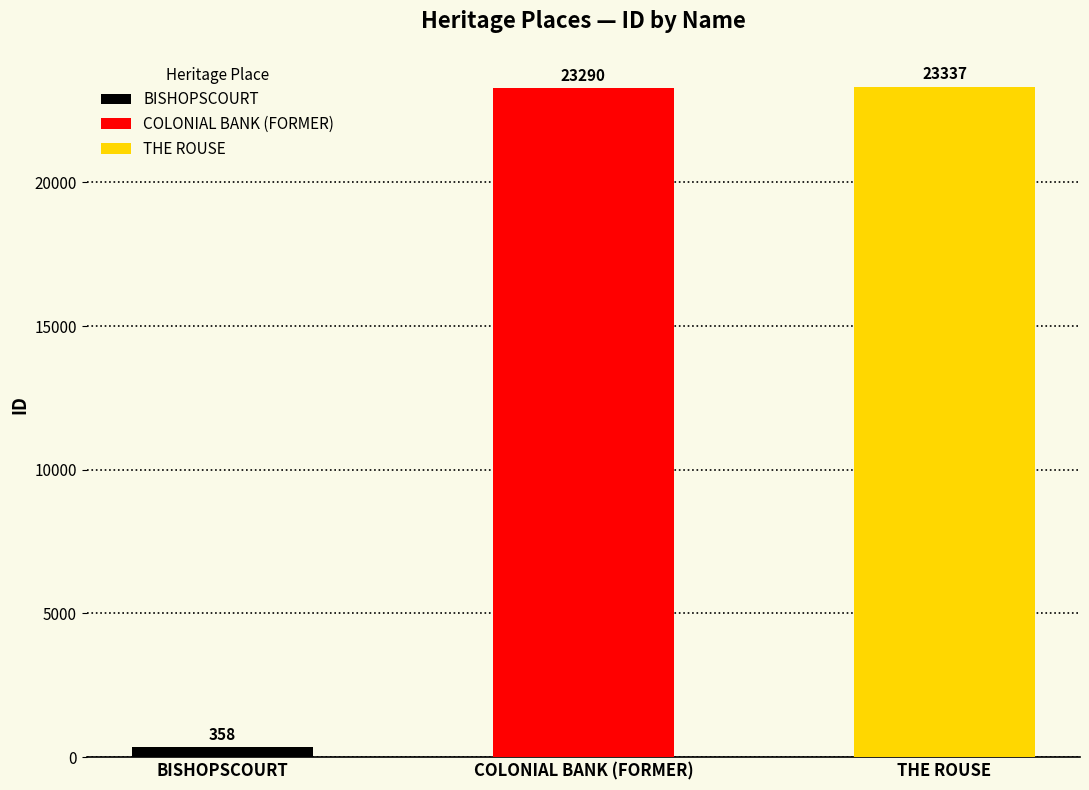

Read the value at BISHOPSCOURT.

358